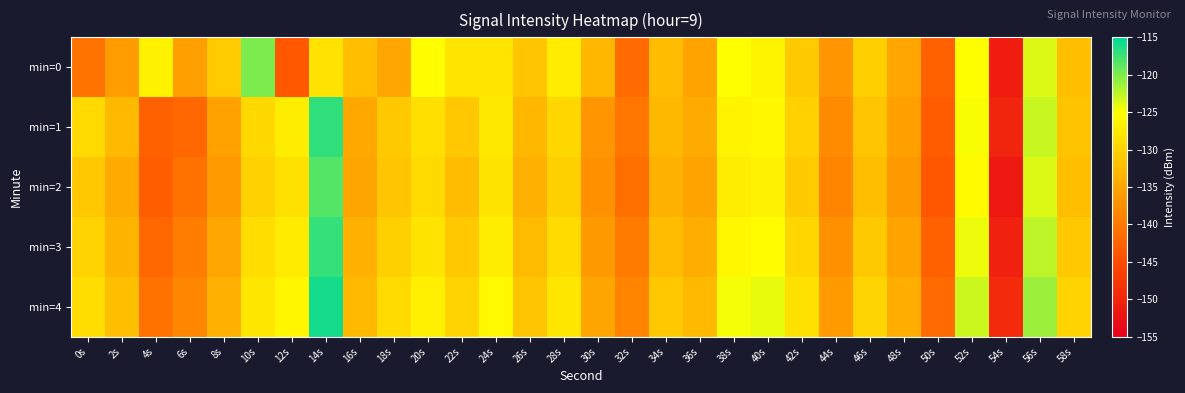

Reading left to right, extract all data points from this chart.

min=0: 0s=-140.5	2s=-136.0	4s=-126.5	6s=-135.7	8s=-130.8	10s=-120.0	12s=-143.7	14s=-128.2	16s=-132.1	18s=-134.9	20s=-125.3	22s=-127.8	24s=-127.9	26s=-131.3	28s=-127.1	30s=-133.0	32s=-141.5	34s=-132.5	36s=-135.2	38s=-125.1	40s=-126.1	42s=-130.8	44s=-136.8	46s=-130.4	48s=-135.0	50s=-142.8	52s=-125.1	54s=-151.2	56s=-123.6	58s=-132.1
min=1: 0s=-129.1	2s=-132.7	4s=-142.6	6s=-141.9	8s=-135.3	10s=-129.3	12s=-127.0	14s=-117.0	16s=-134.7	18s=-131.0	20s=-128.5	22s=-131.2	24s=-127.6	26s=-133.1	28s=-129.4	30s=-136.8	32s=-140.2	34s=-132.9	36s=-134.5	38s=-126.3	40s=-125.8	42s=-130.1	44s=-137.9	46s=-131.5	48s=-135.7	50s=-143.2	52s=-124.8	54s=-150.1	56s=-122.9	58s=-131.6
min=2: 0s=-131.2	2s=-134.5	4s=-143.1	6s=-140.7	8s=-136.2	10s=-130.1	12s=-128.4	14s=-118.3	16s=-135.1	18s=-131.5	20s=-129.2	22s=-132.4	24s=-128.1	26s=-133.8	28s=-130.2	30s=-137.5	32s=-141.0	34s=-133.6	36s=-135.2	38s=-127.0	40s=-126.5	42s=-130.8	44s=-138.6	46s=-132.2	48s=-136.4	50s=-143.9	52s=-125.5	54s=-151.8	56s=-123.6	58s=-132.3
min=3: 0s=-130.0	2s=-133.3	4s=-141.9	6s=-139.5	8s=-135.0	10s=-128.9	12s=-127.2	14s=-117.1	16s=-133.9	18s=-130.3	20s=-128.0	22s=-131.2	24s=-126.9	26s=-132.6	28s=-129.0	30s=-136.3	32s=-139.8	34s=-132.4	36s=-134.0	38s=-125.8	40s=-125.3	42s=-129.6	44s=-137.4	46s=-131.0	48s=-135.2	50s=-142.7	52s=-124.3	54s=-150.6	56s=-122.4	58s=-131.1
min=4: 0s=-128.8	2s=-132.1	4s=-140.7	6s=-138.3	8s=-133.8	10s=-127.7	12s=-126.0	14s=-115.9	16s=-132.7	18s=-129.1	20s=-126.8	22s=-130.0	24s=-125.7	26s=-131.4	28s=-127.8	30s=-135.1	32s=-138.6	34s=-131.2	36s=-132.8	38s=-124.6	40s=-124.1	42s=-128.4	44s=-136.2	46s=-129.8	48s=-134.0	50s=-141.5	52s=-123.1	54s=-149.4	56s=-121.2	58s=-129.9